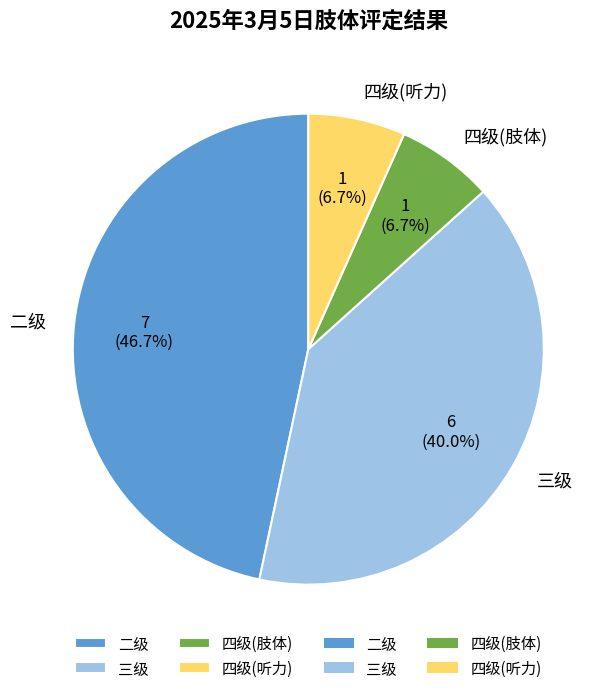

How many segments does this pie chart have?

4